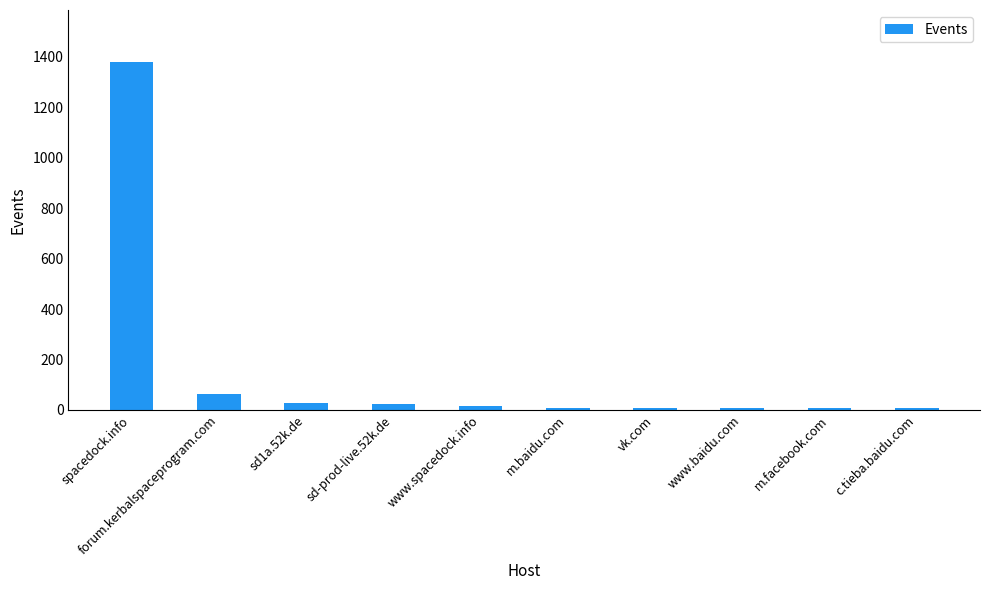

At which category does the chart reach its peak across all series?

spacedock.info